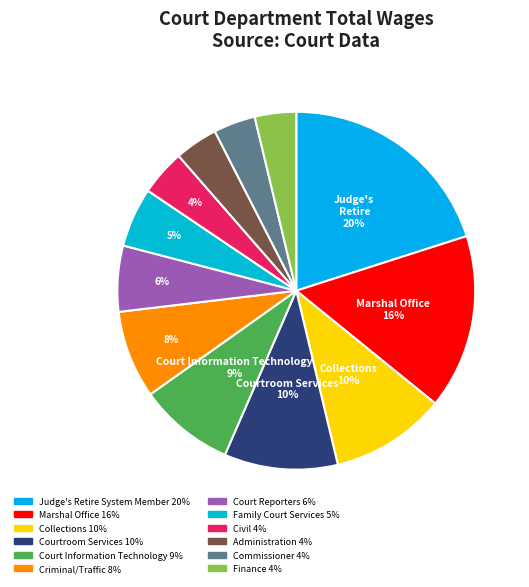

How many segments does this pie chart have?

12